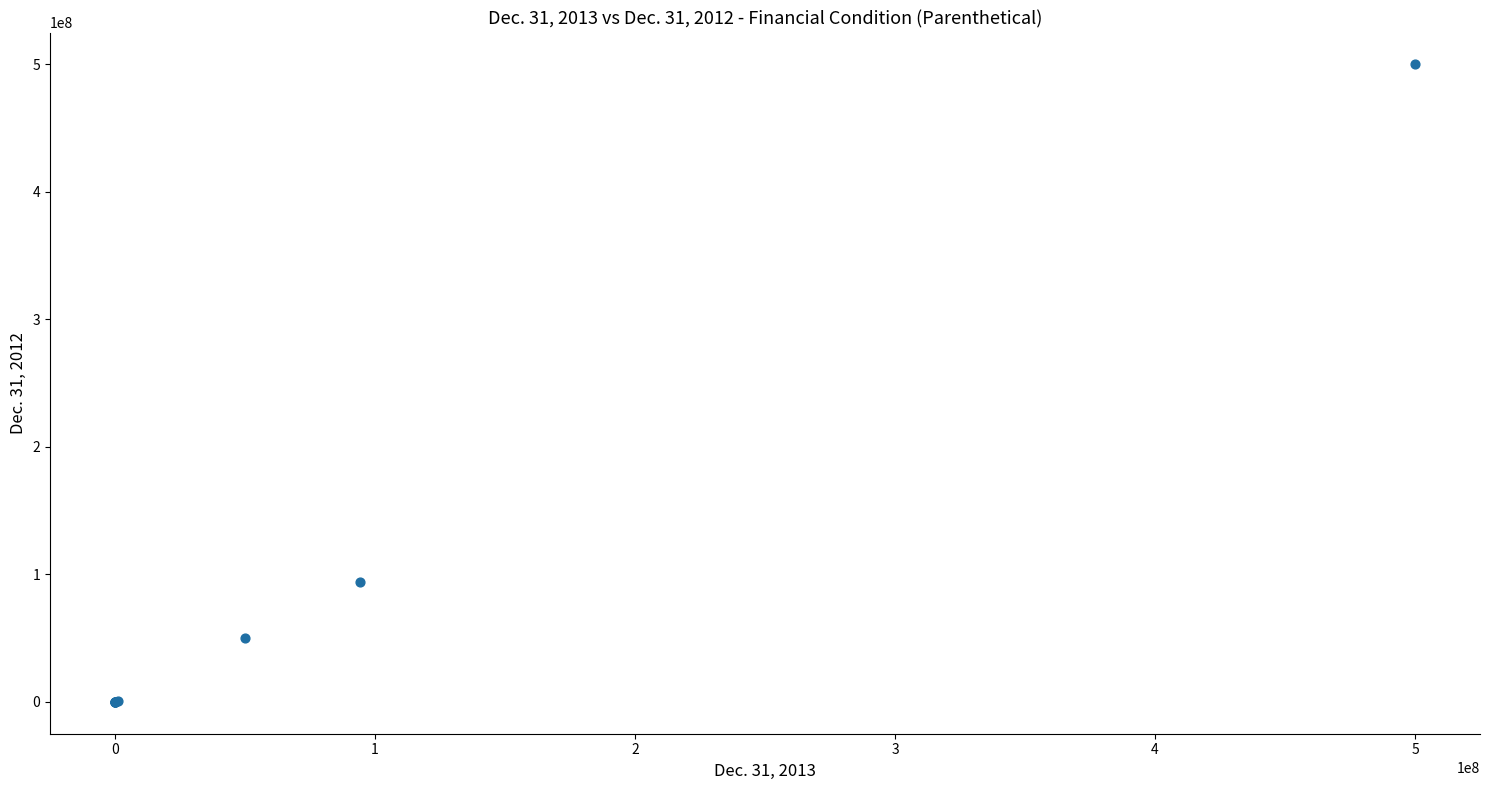

What Y value in the scatter plot is closest to 250000000?

93652960.0